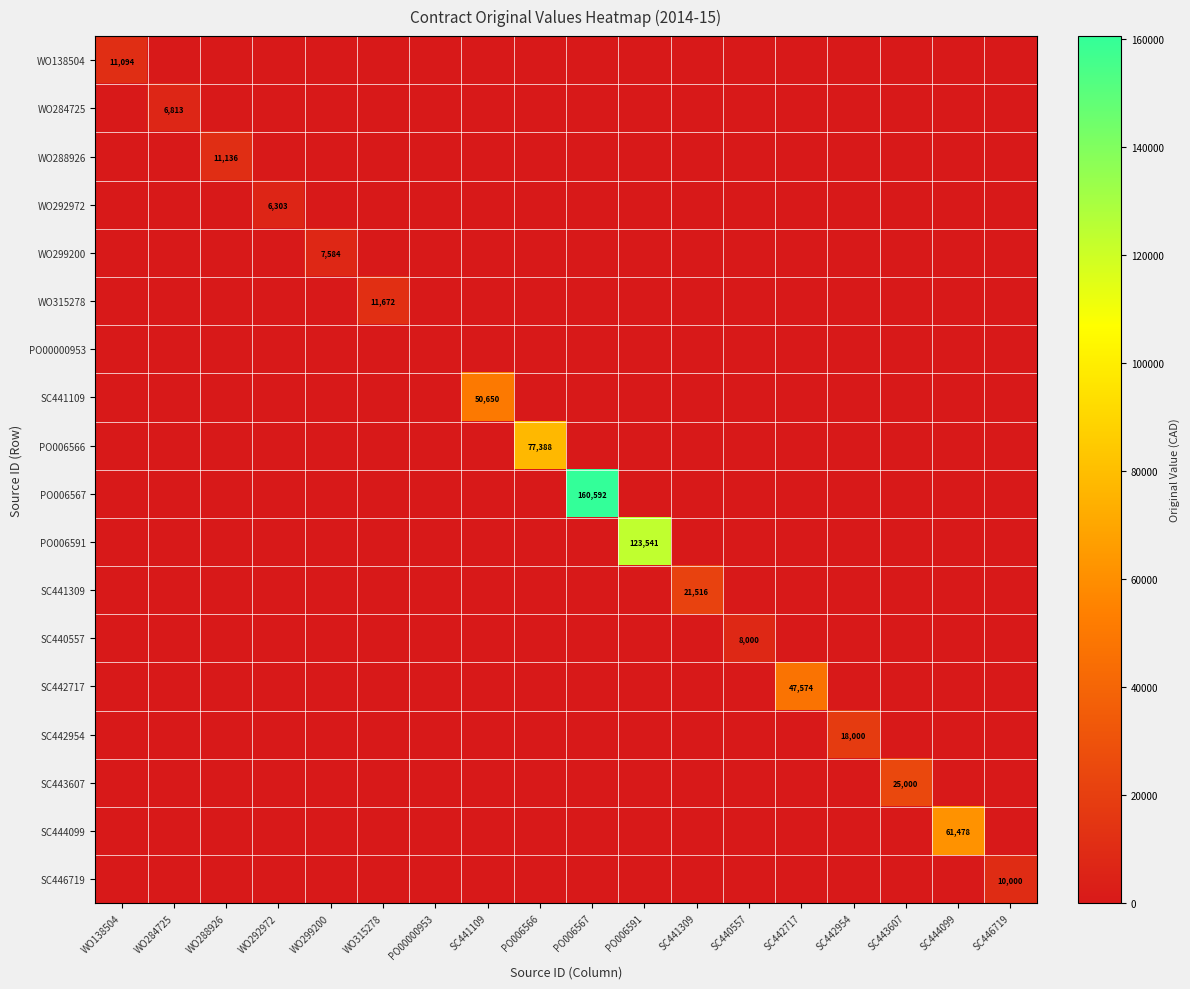

Count the number of categories in the chart.

18